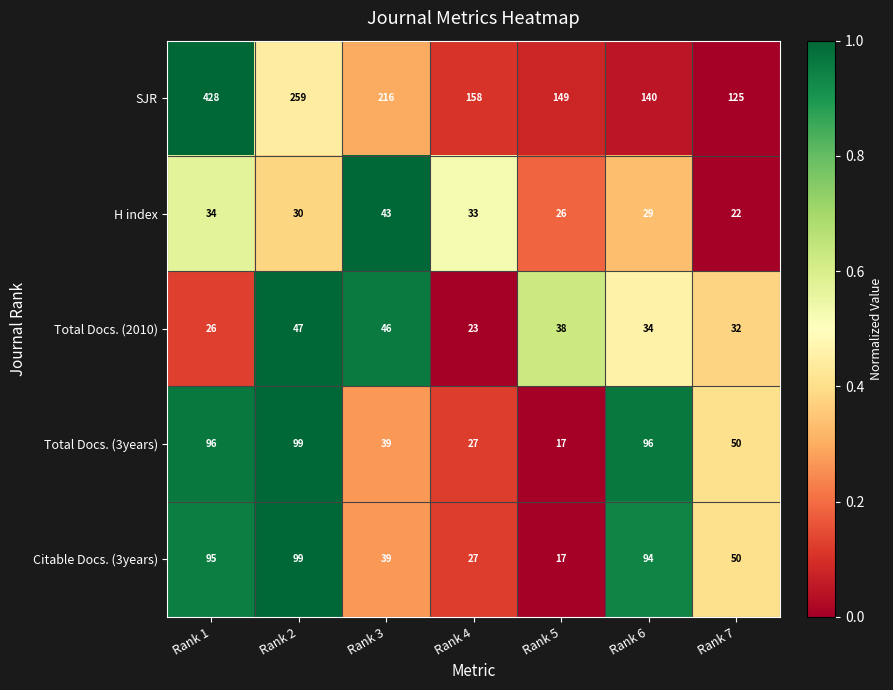

What is the difference between the maximum and minimum values in the Total Docs. (3years) series?

82